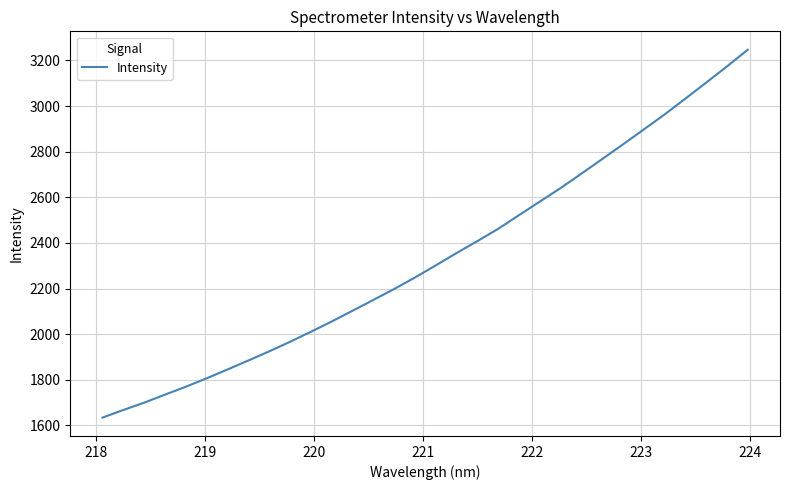

What is the maximum value shown in the chart?

3247.1